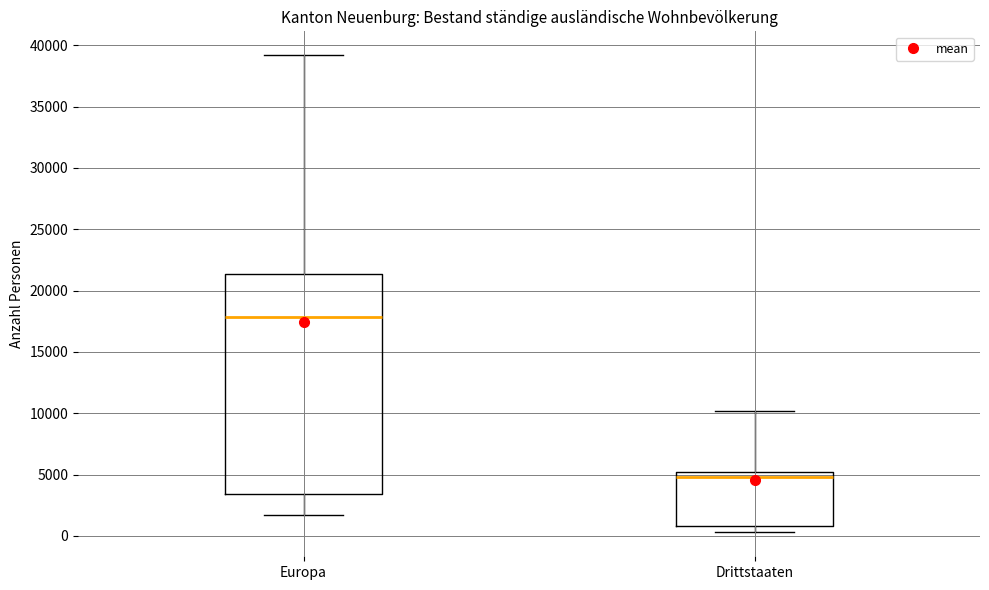

Comparing the boxes themselves (not the whiskers), which one is the tallest?

Europa